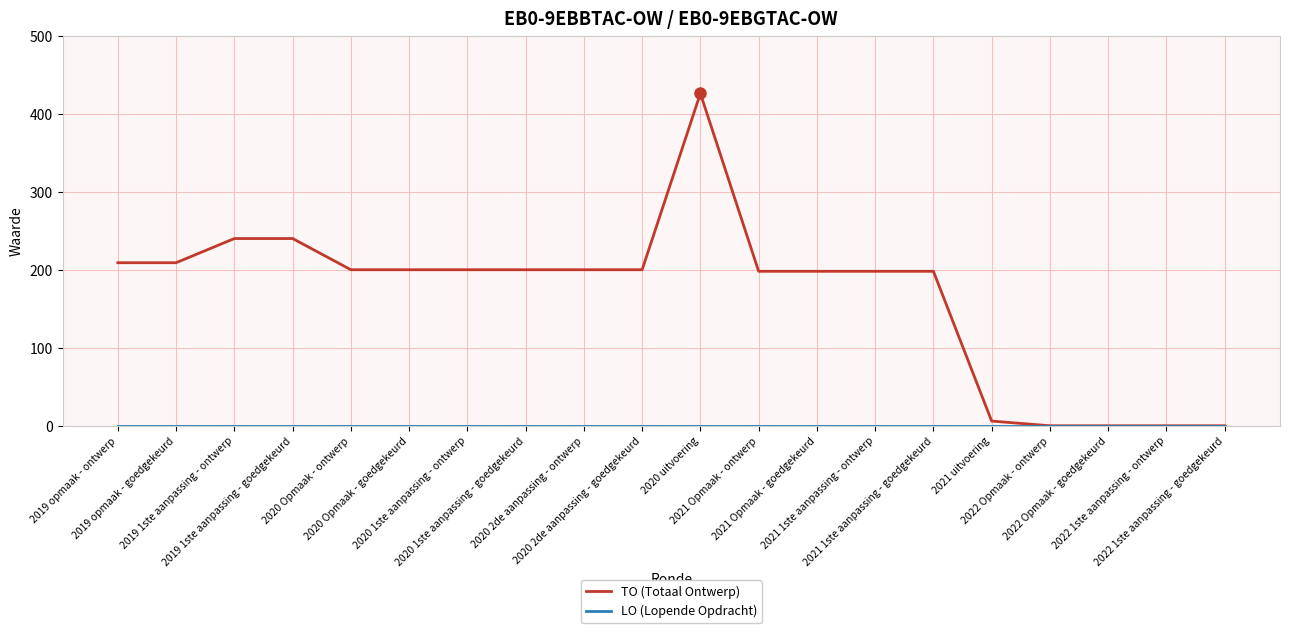

Which series has the widest spread of values?

TO (Totaal Ontwerp)